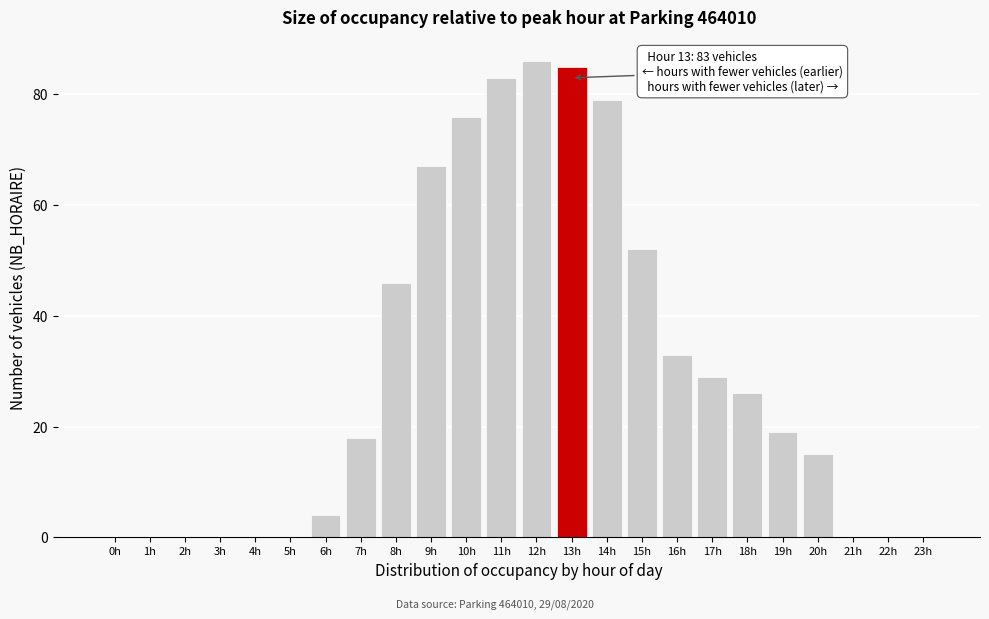

Reading right to left, list all the values displayed in this chart.

23h=0	22h=0	21h=0	20h=15	19h=19	18h=26	17h=29	16h=33	15h=52	14h=79	13h=85	12h=86	11h=83	10h=76	9h=67	8h=46	7h=18	6h=4	5h=0	4h=0	3h=0	2h=0	1h=0	0h=0